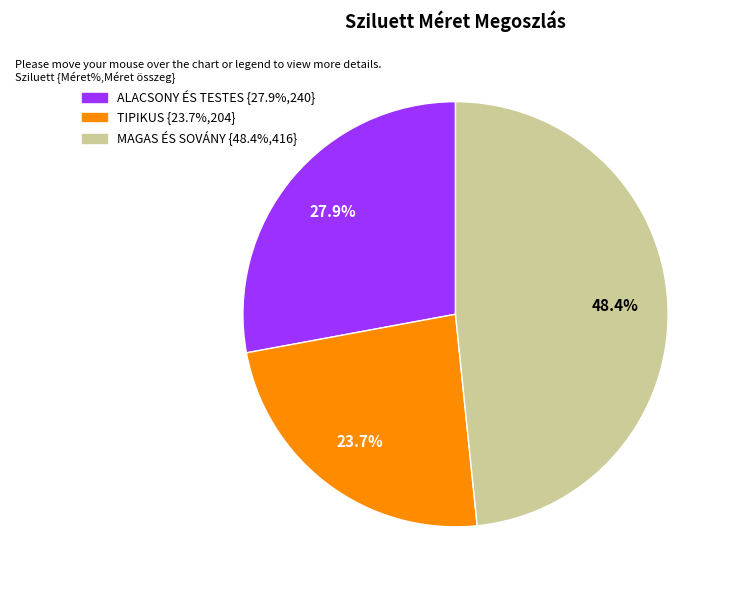

Does any single category account for the majority?

No